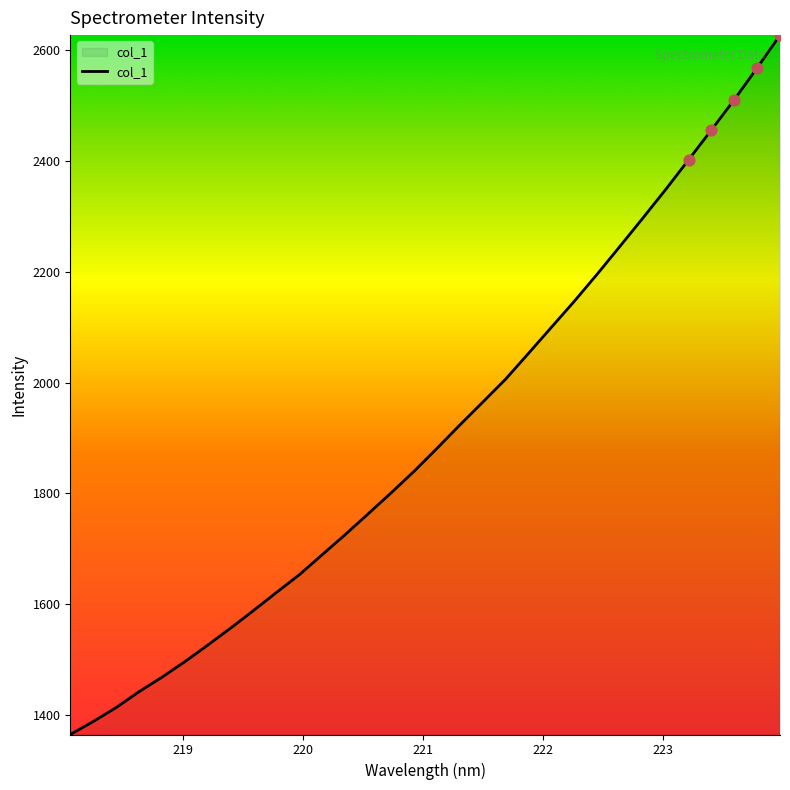

What is the greatest value displayed?

2626.8